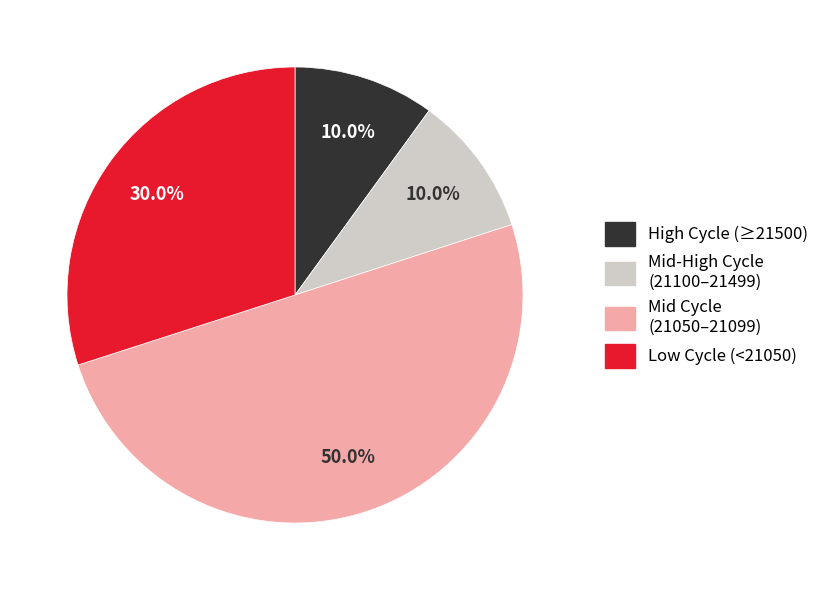

To the nearest percent, what is the average slice percentage?

25%